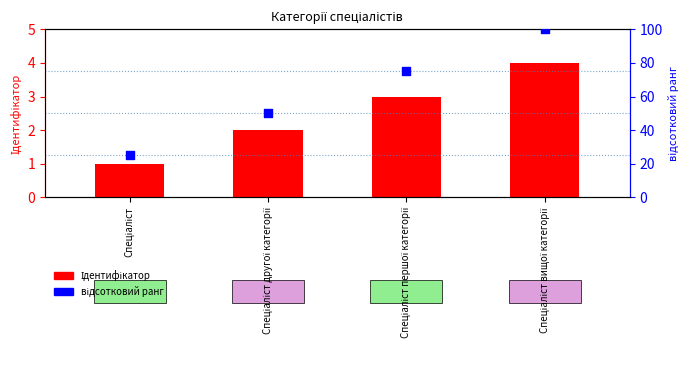

At which category is the sum across all series the highest?

Спеціаліст вищої категорії